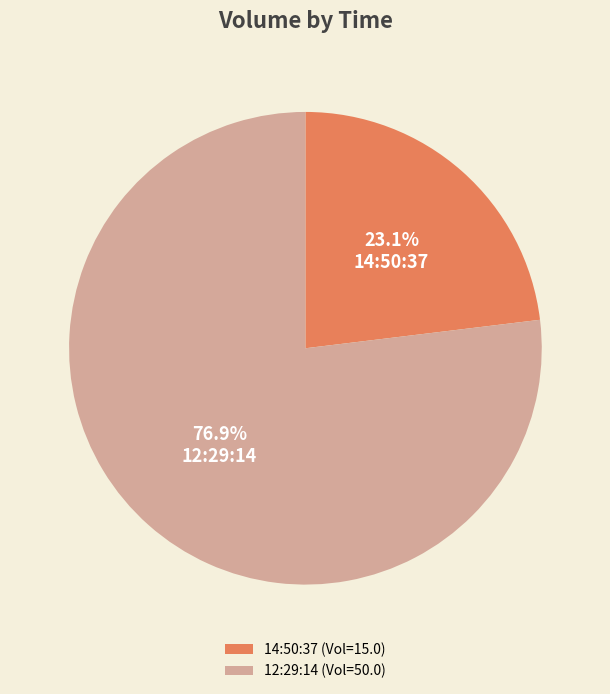

What portion of the pie excludes 14:50:37?

76.9%